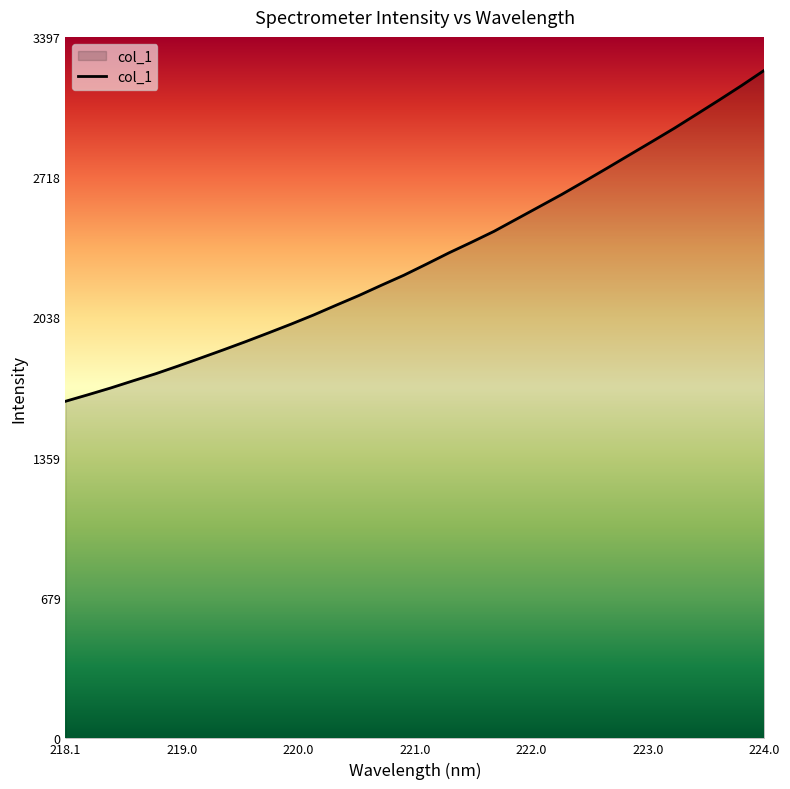

True or false: the data has more than 1 interior local peaks.

False